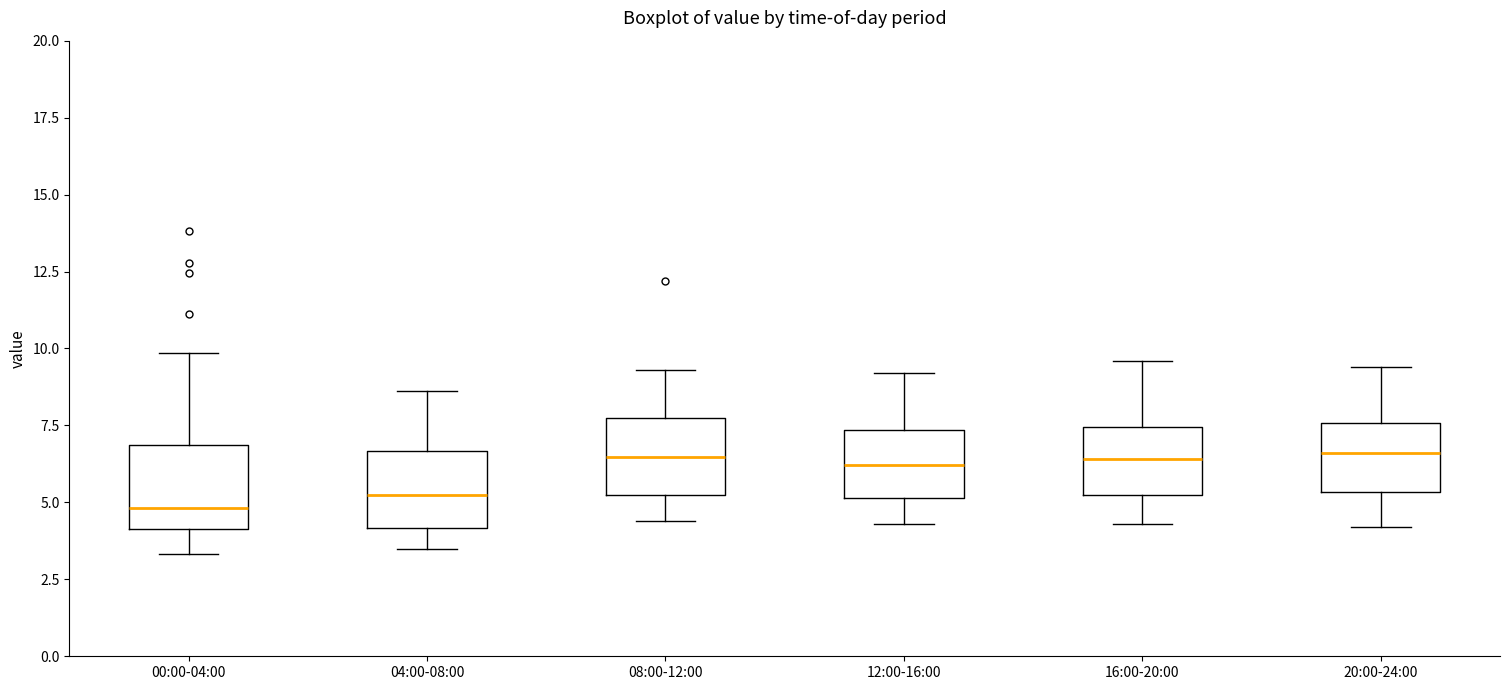

Reading left to right, read every box against the y-axis: the position of its median line, the range the box covers, and the ends of its whiskers. The values are not printed on the chart, so give them approximately, as read against the axis.

00:00-04:00: median 5.0, box 4.0 to 7.0, whiskers 3.5 to 10.0
04:00-08:00: median 5.5, box 4.0 to 6.5, whiskers 3.5 to 8.5
08:00-12:00: median 6.5, box 5.0 to 8.0, whiskers 4.5 to 9.5
12:00-16:00: median 6.0, box 5.0 to 7.5, whiskers 4.5 to 9.0
16:00-20:00: median 6.5, box 5.0 to 7.5, whiskers 4.5 to 9.5
20:00-24:00: median 6.5, box 5.5 to 7.5, whiskers 4.0 to 9.5